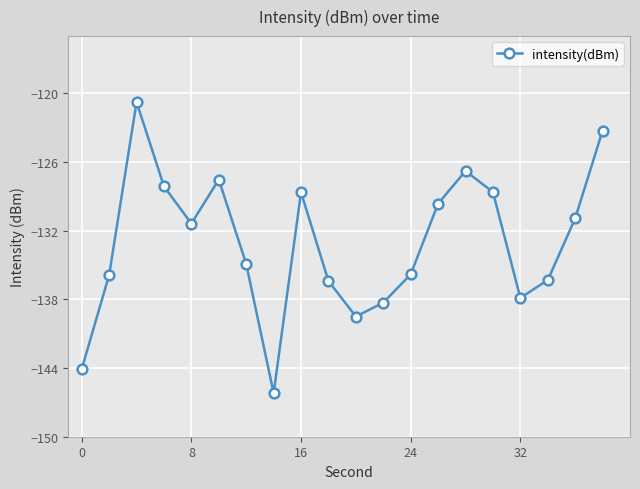

What is the difference between the maximum and second lowest values?

23.3